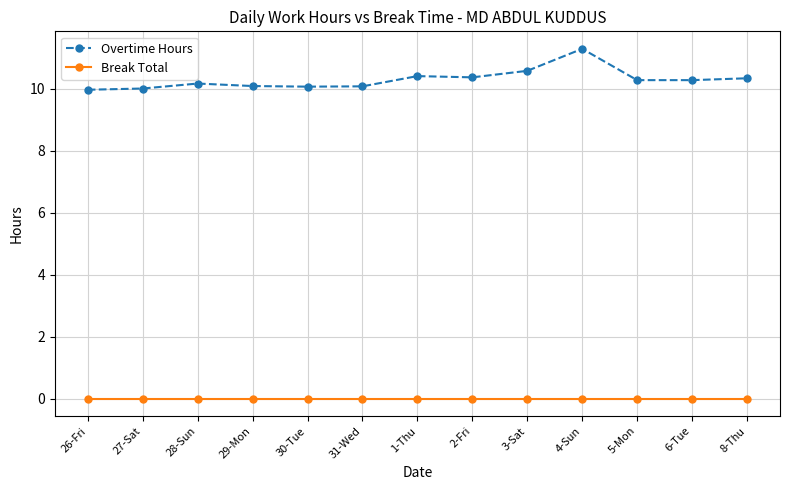

What is the difference between the maximum and second lowest values in the Overtime Hours series?

1.3